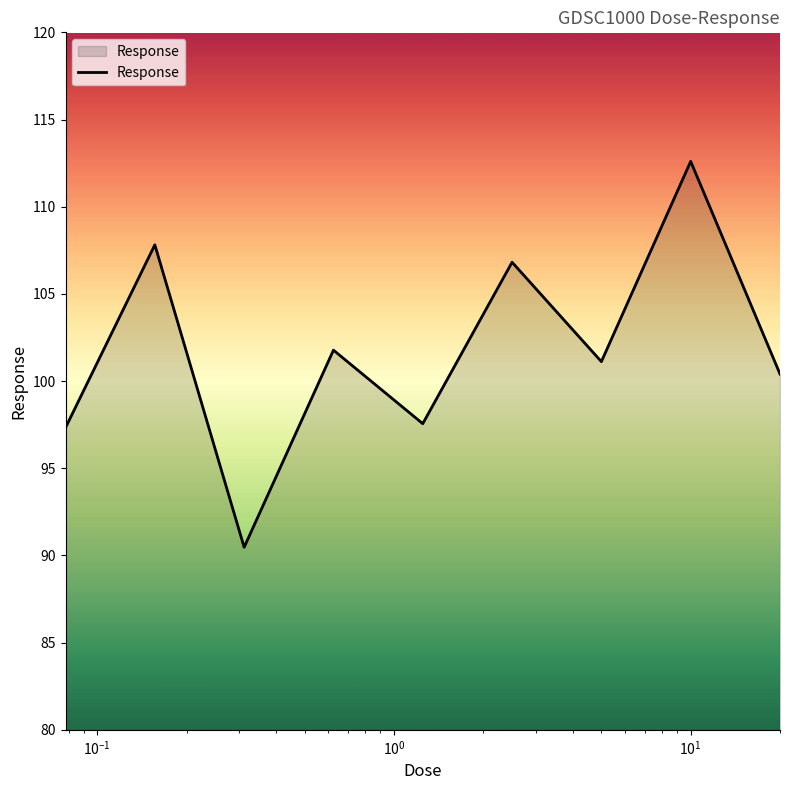

Reading right to left, list all the values displayed in this chart.

100.4	112.6	101.1	106.8	97.6	101.8	90.5	107.8	97.3